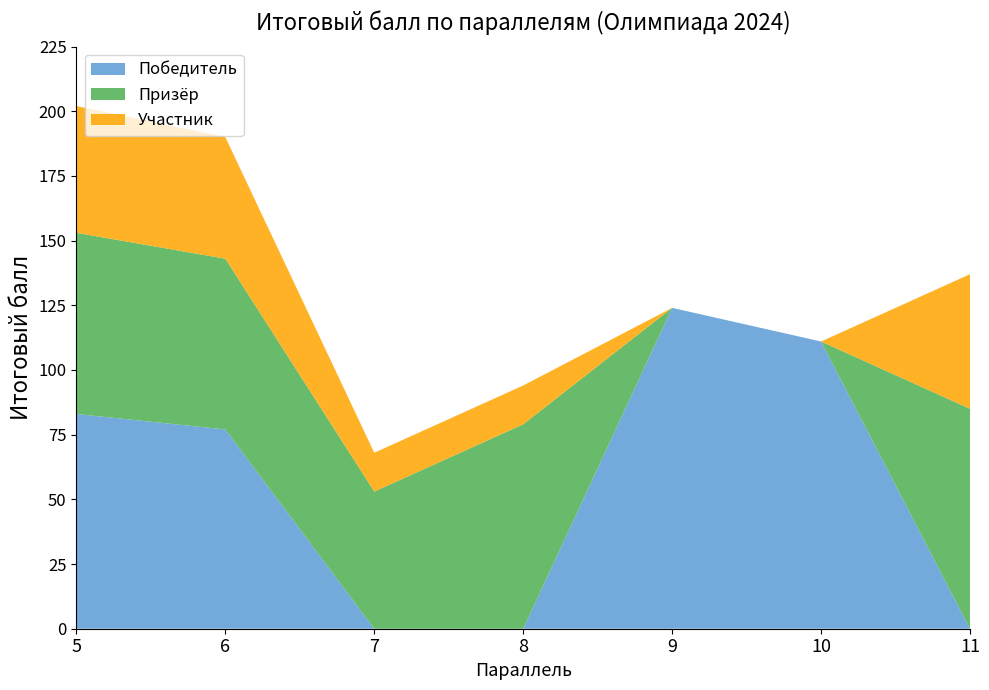

Reading right to left, extract all data points from this chart.

Победитель: 11=0	10=111	9=124	8=0	7=0	6=77	5=83
Призёр: 11=85	10=0	9=0	8=79	7=53	6=66	5=70
Участник: 11=52	10=0	9=0	8=15	7=15	6=47	5=49